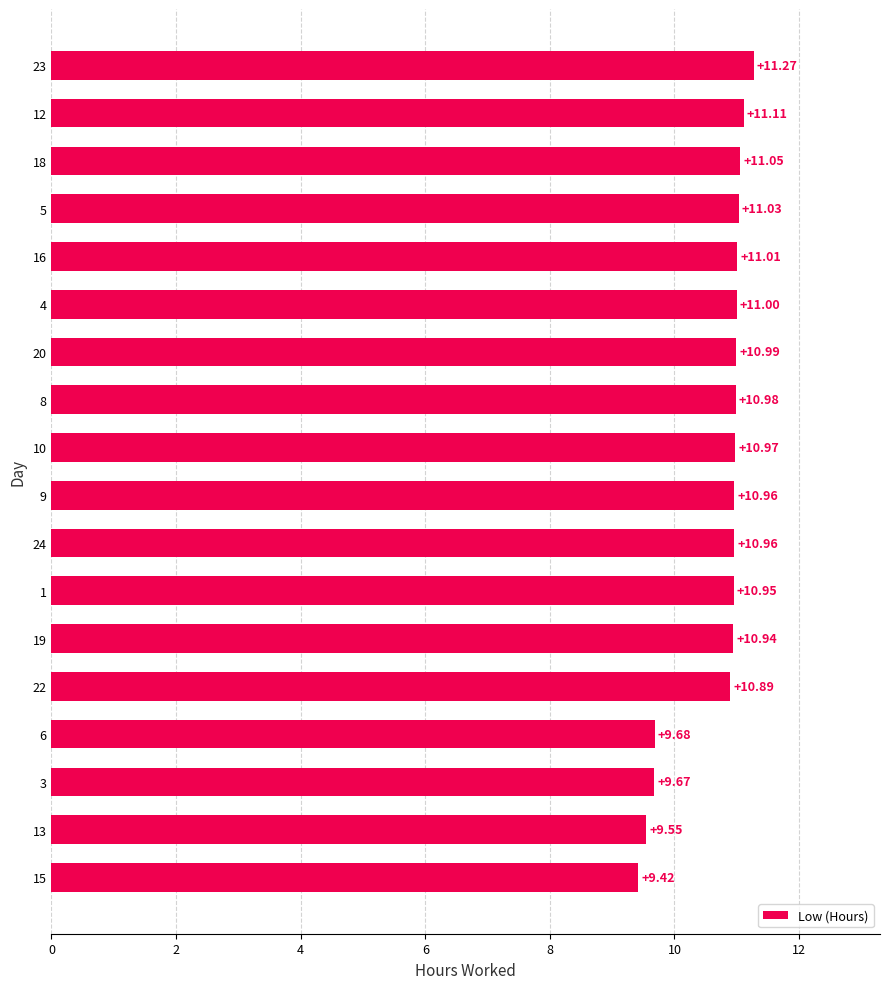

What is the maximum value shown in the chart?

11.3